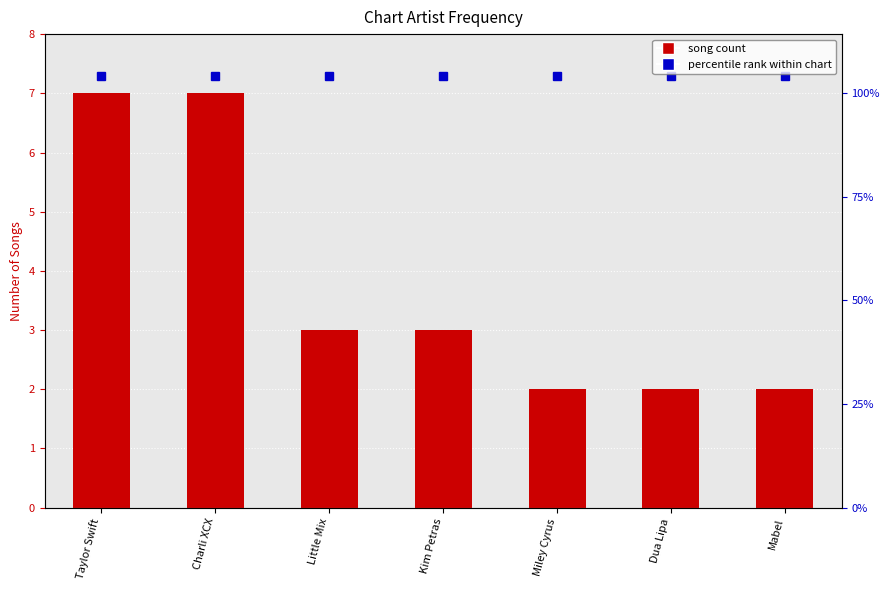

Reading left to right, what are all the values shown in this chart?

7	7	3	3	2	2	2